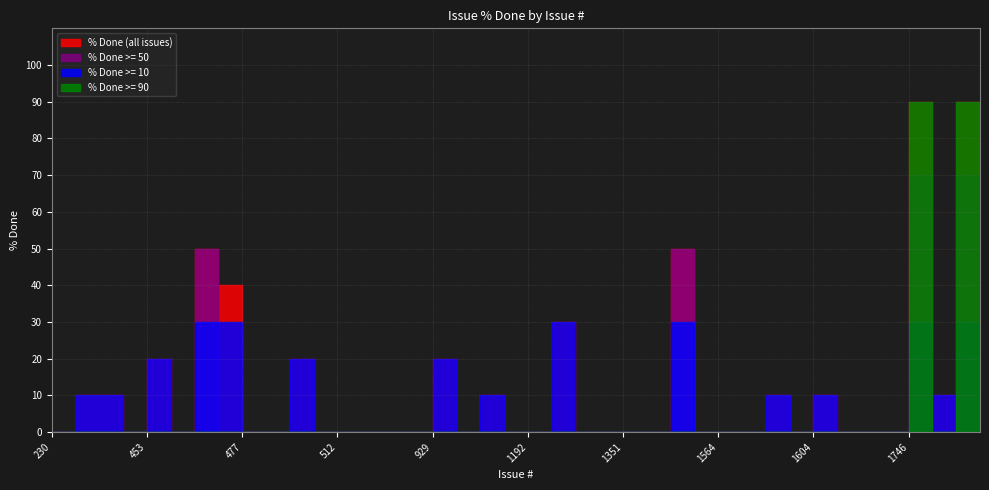

In % Done 10-30, how many points are higher than both neighbors (excluding endpoints)?

4